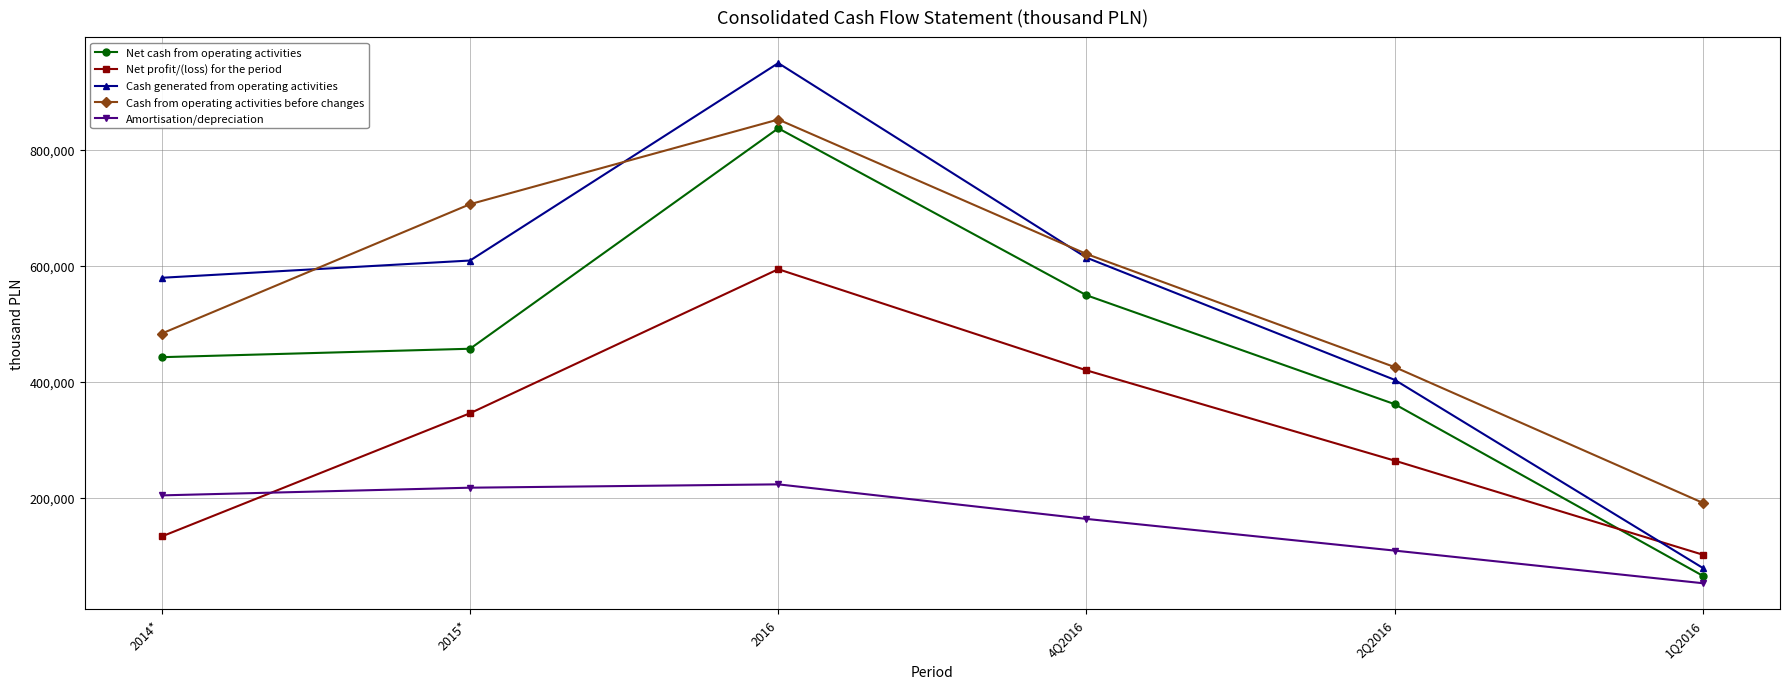

What is the label of the 4th point from the left?

4Q2016